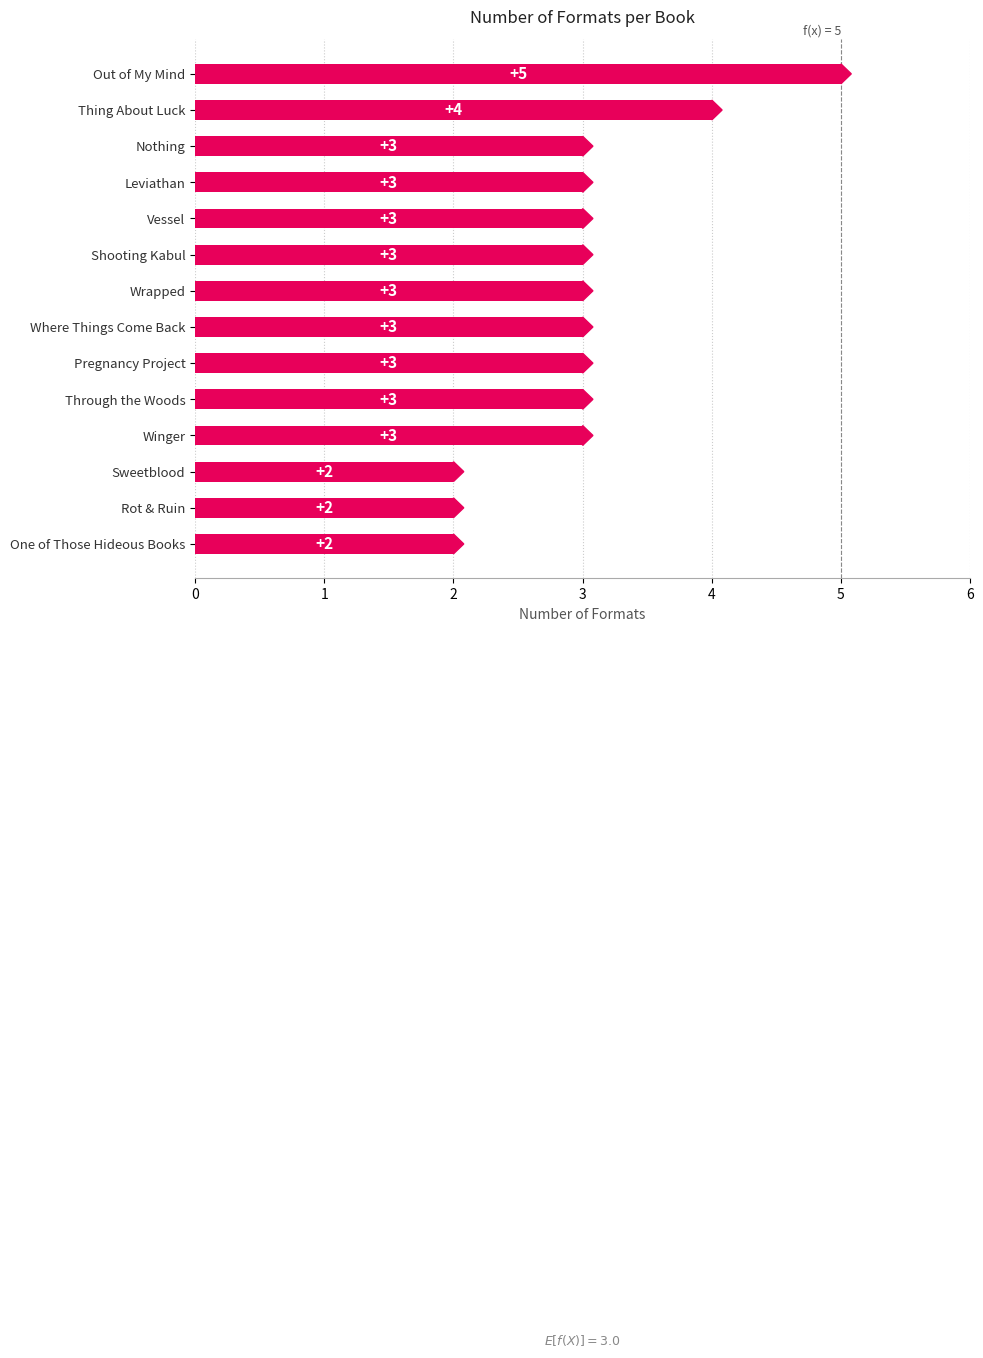

How many distinct data groups are displayed?

1